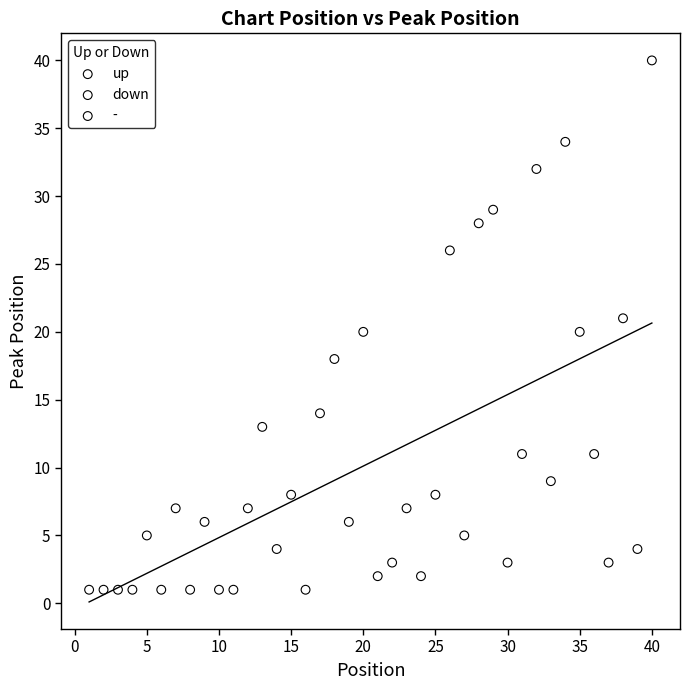

Which series contains the highest Y value?

-